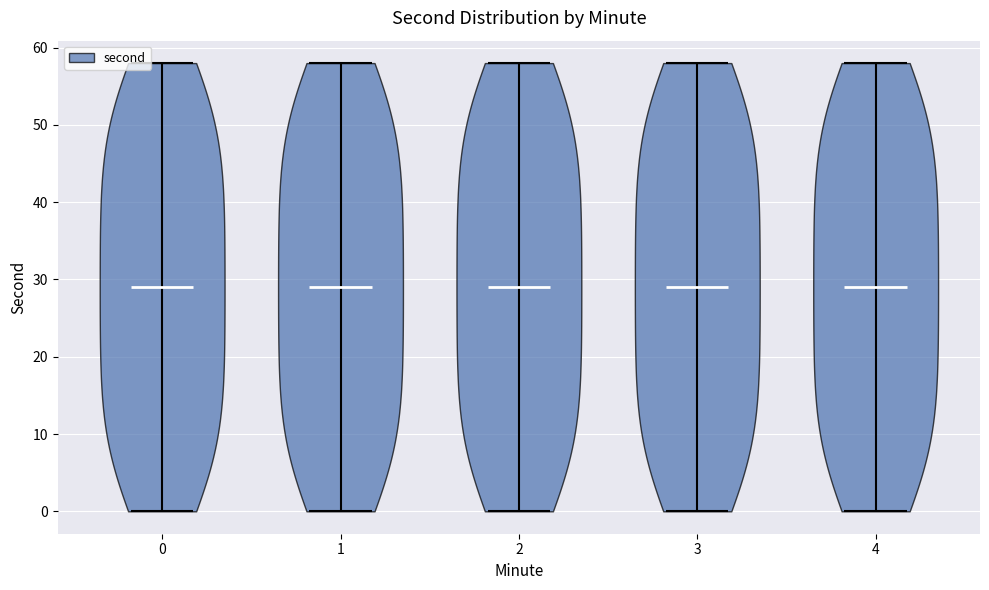

What is the highest point the violin at x = 0 reaches on the y-axis? The values are not printed on the chart, so give them approximately, as read against the axis.

58